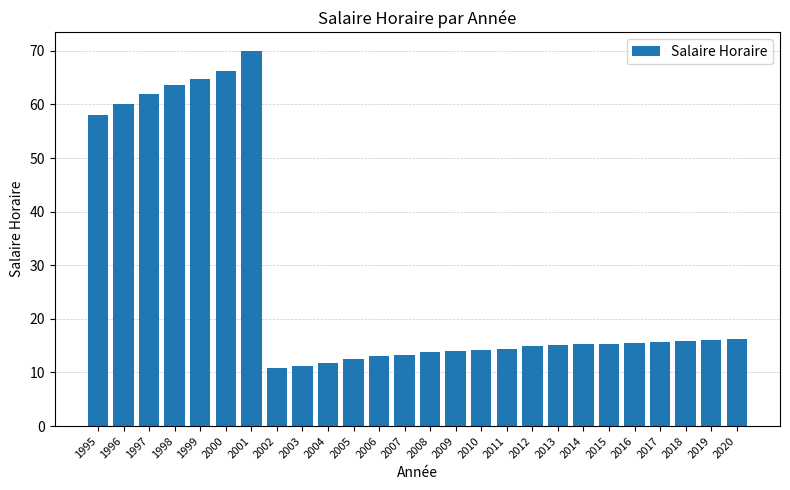

Approximately how many times larger is the value at 2010 compared to 2018?

0.9